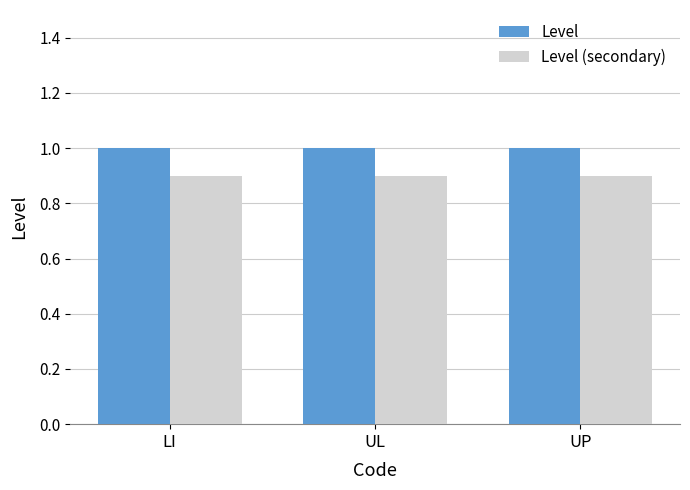

Reading right to left, list all the values displayed in this chart.

Level: 1.0	1.0	1.0
Level (secondary): 0.9	0.9	0.9